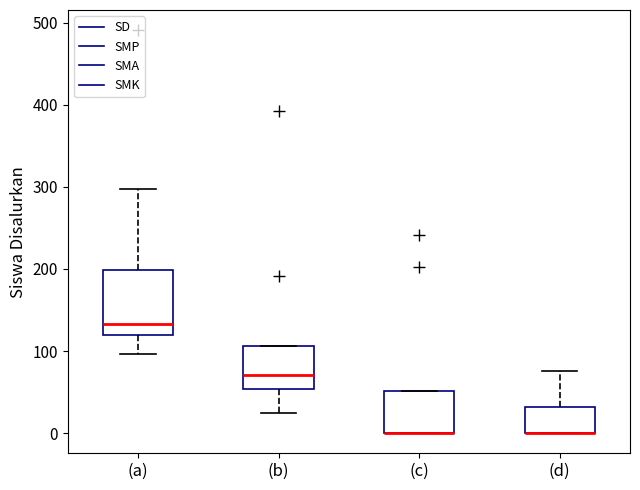

Where is the lower edge of the box for (c) on the y-axis? The values are not printed on the chart, so give them approximately, as read against the axis.

0